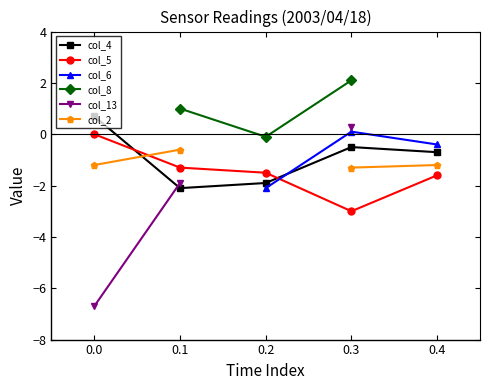

True or false: col_5 has a value of -1.6 at 0.4.

True